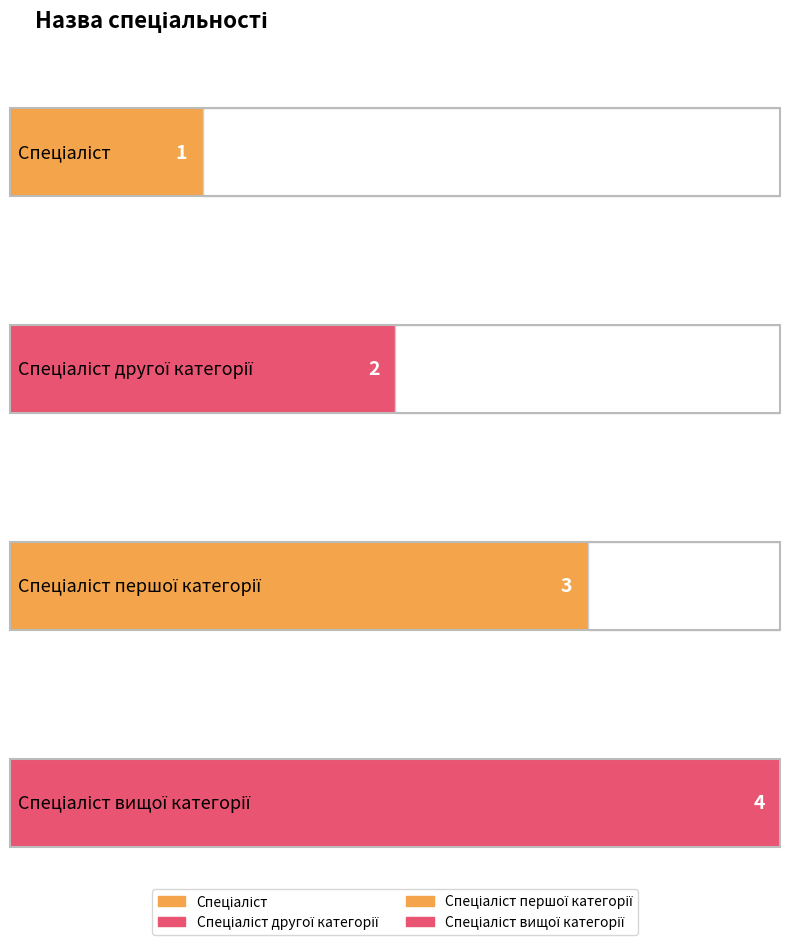

How many values exceed 3?

1